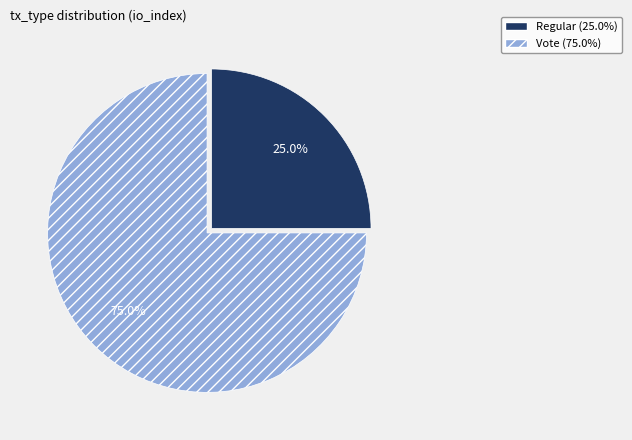

Combined, what portion of the pie is Vote and Regular?

100.0%